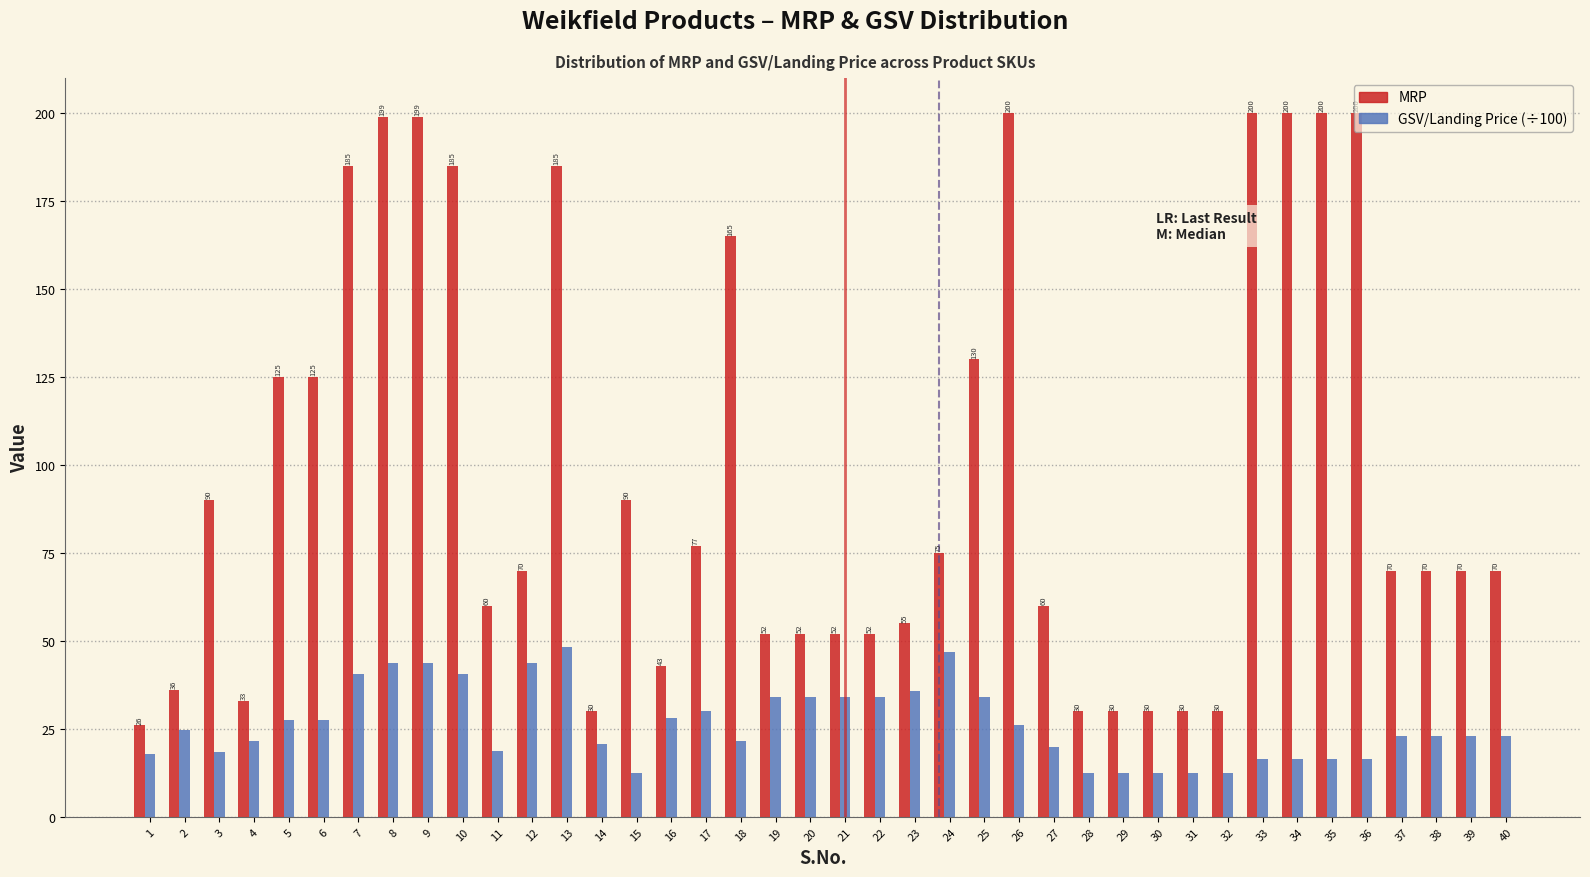

At 5, list the series in order from largest to smallest.

MRP, GSV/Landing Price (÷100)